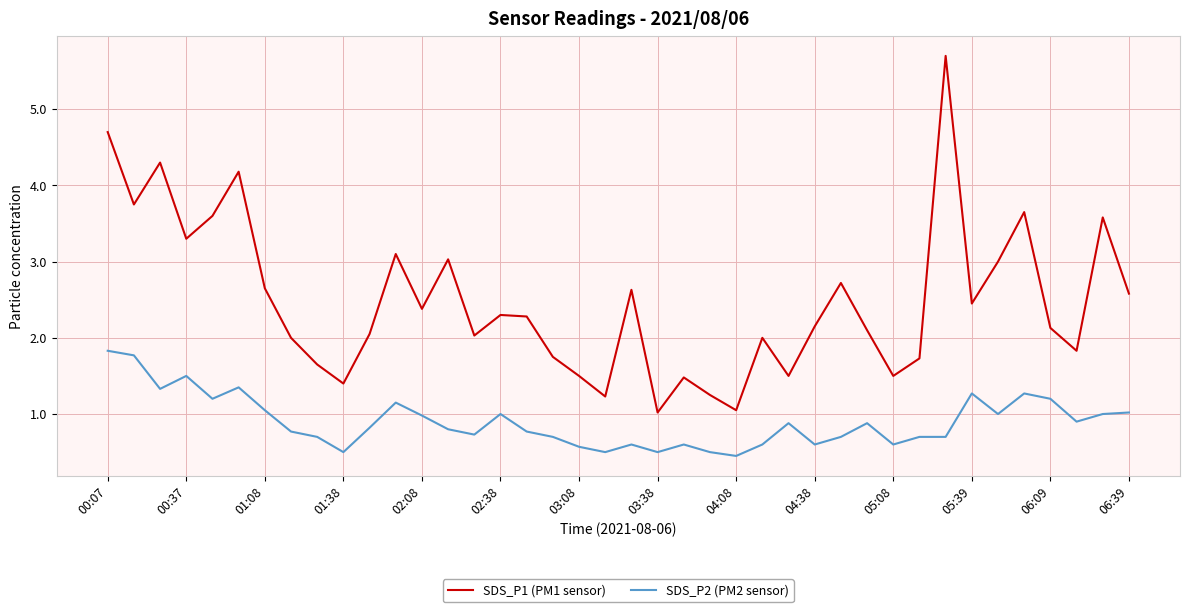

What is the difference between the second highest and second lowest values in the SDS_P2 (PM2 sensor) series?

1.3